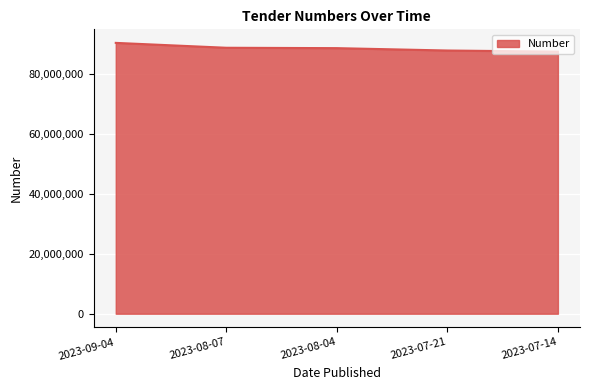

List the labels in order of value, smallest first.

2023-07-14, 2023-07-21, 2023-08-04, 2023-08-07, 2023-09-04